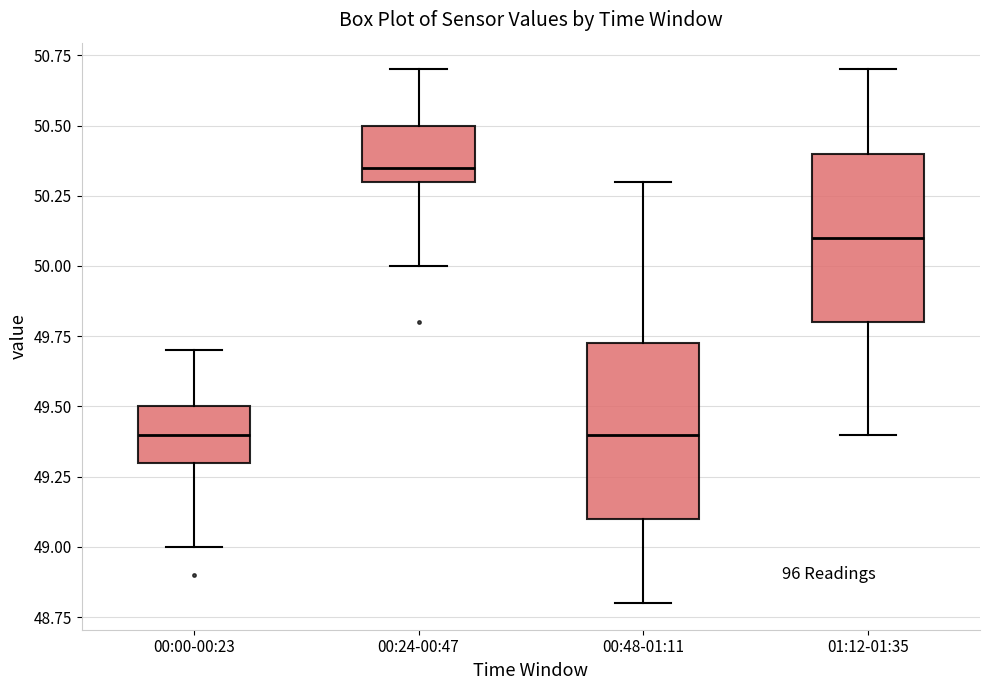

Reading left to right, read every box against the y-axis: the position of its median line, the range the box covers, and the ends of its whiskers. The values are not printed on the chart, so give them approximately, as read against the axis.

00:00-00:23: median 49.40, box 49.30 to 49.50, whiskers 49.00 to 49.70
00:24-00:47: median 50.35, box 50.30 to 50.50, whiskers 50.00 to 50.70
00:48-01:11: median 49.40, box 49.10 to 49.75, whiskers 48.80 to 50.30
01:12-01:35: median 50.10, box 49.80 to 50.40, whiskers 49.40 to 50.70